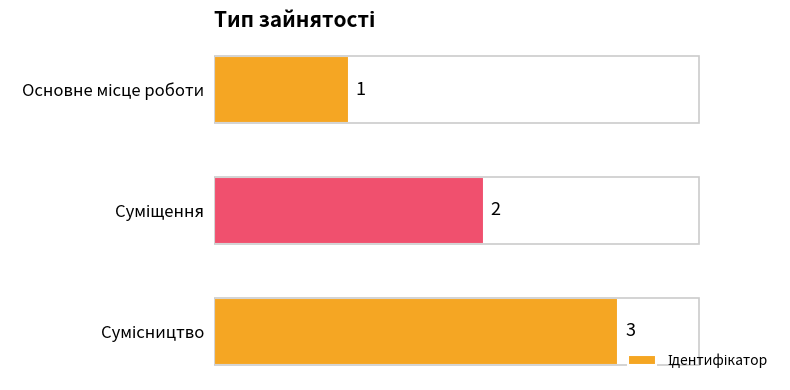

What is the value of the 2nd bar from the top?

2